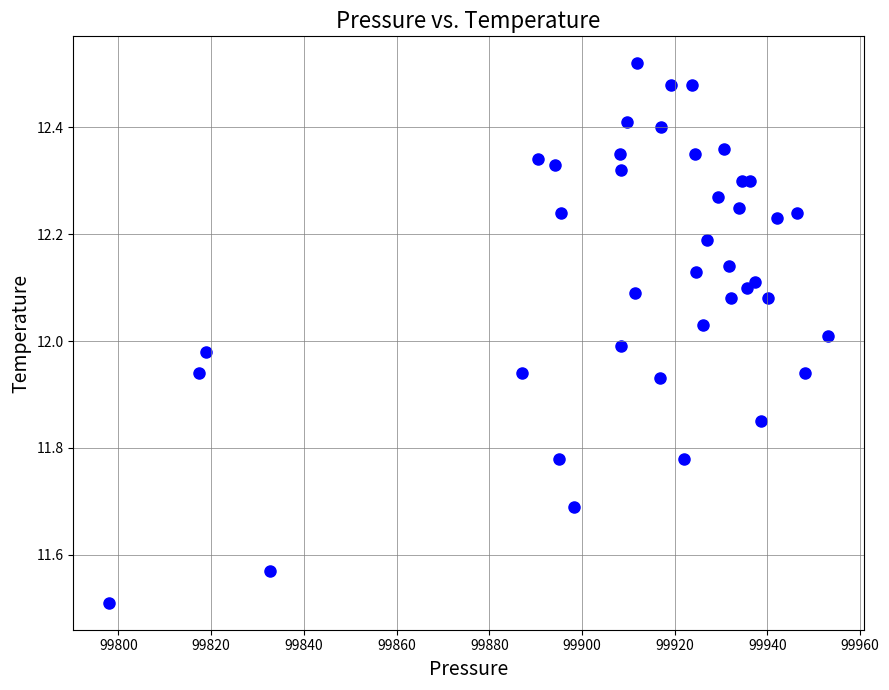

What is the range of X values (max minus min)?

155.0